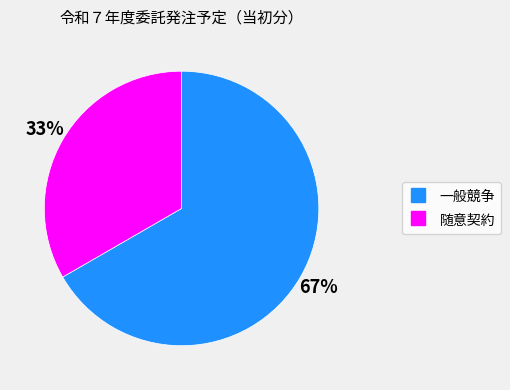

Do 一般競争 and 随意契約 together represent more than half of the pie?

Yes